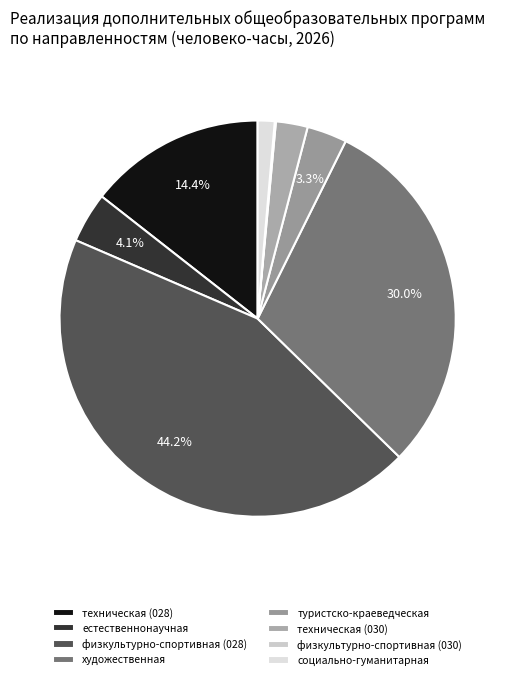

What percentage is the физкультурно-спортивная (028) slice, to the nearest percent?

44%